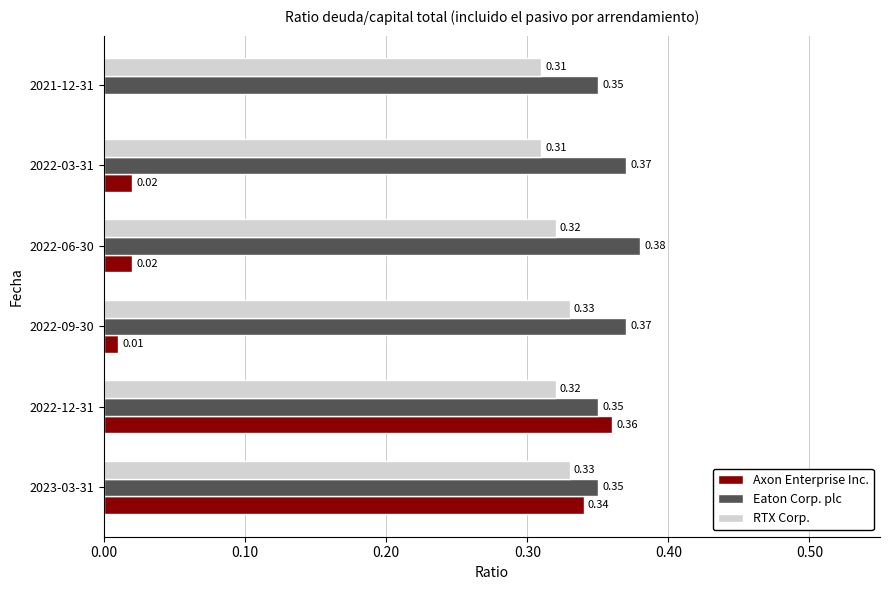

Which series has the largest total across all categories?

Eaton Corp. plc